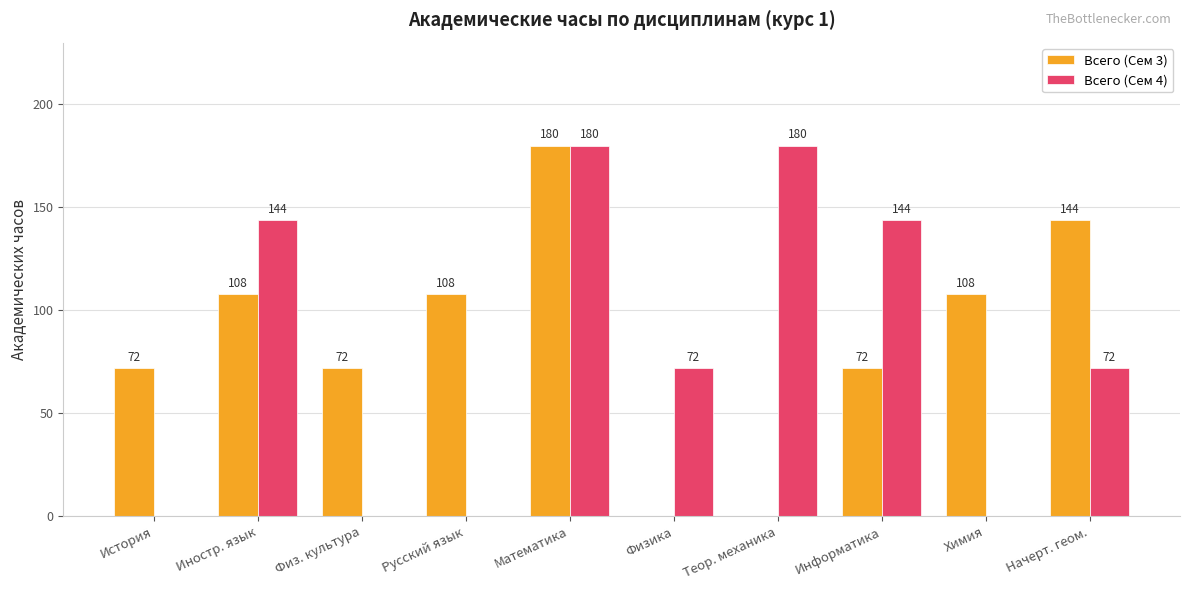

Are the bars horizontal?

No